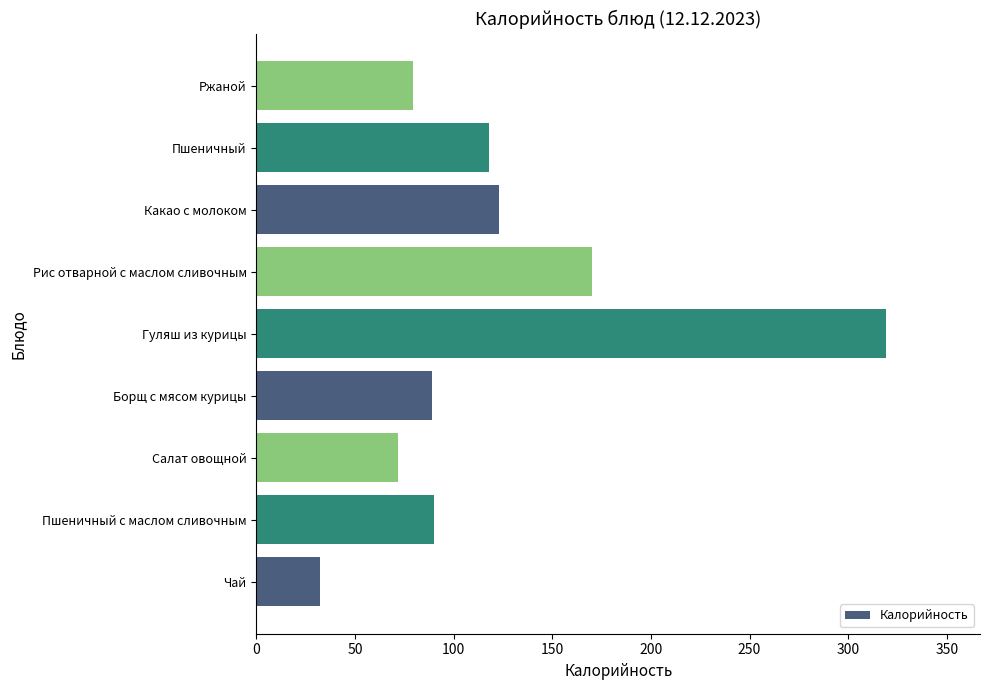

What is the difference between the values at Борщ с мясом курицы and Чай?

57.0